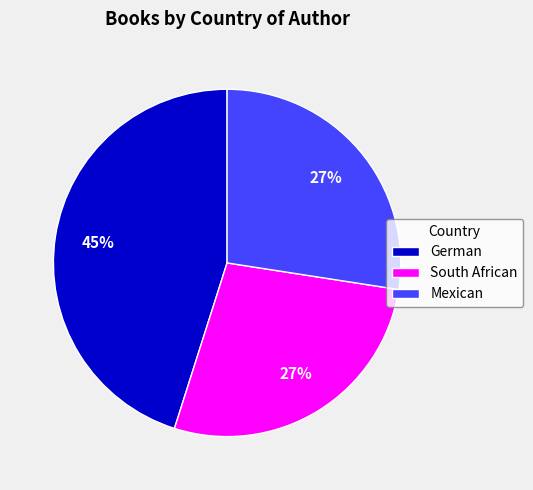

Does any single category account for the majority?

No